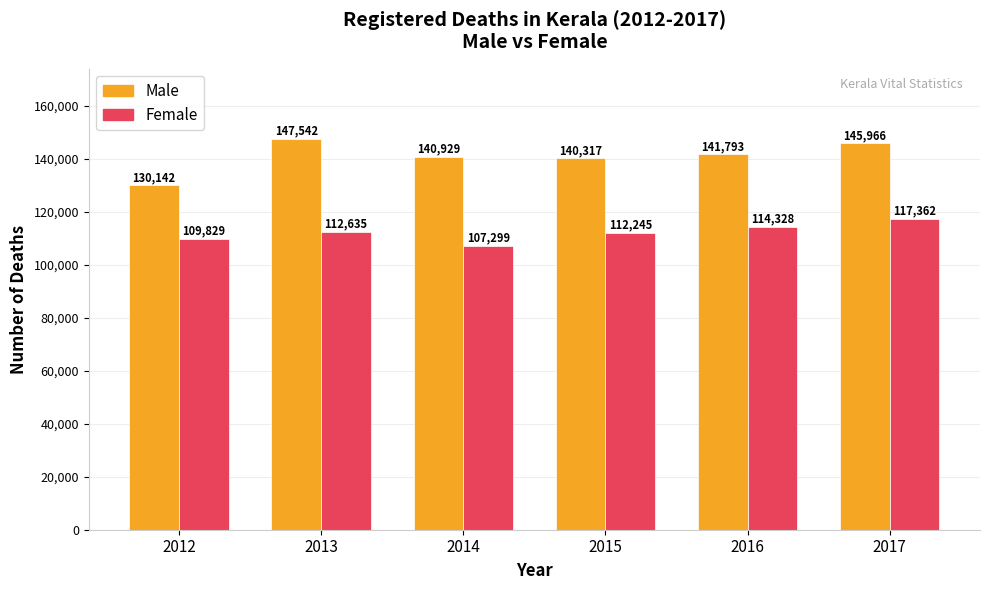

Where is Male nearest to the value 138842?

2015